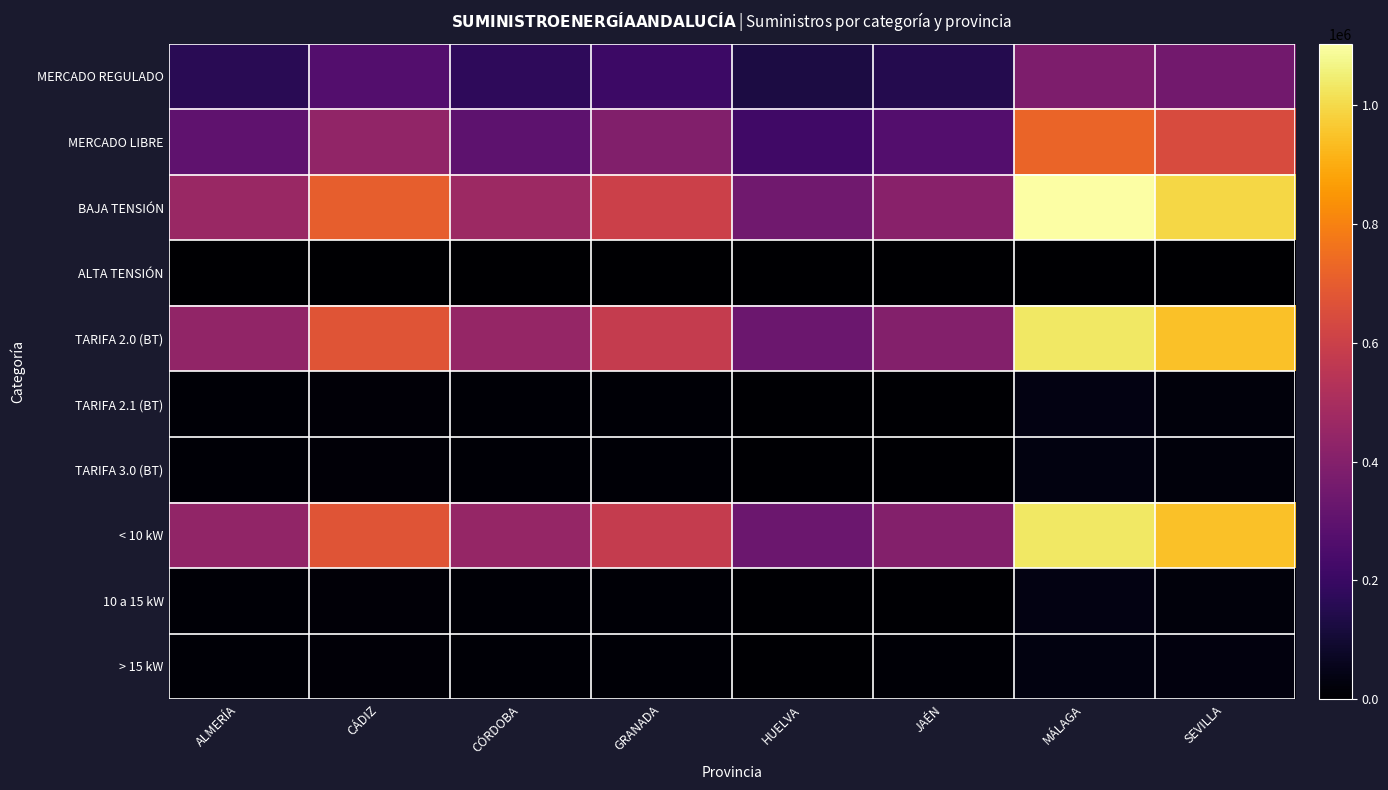

At how many categories does at least one series exceed 217110?

8